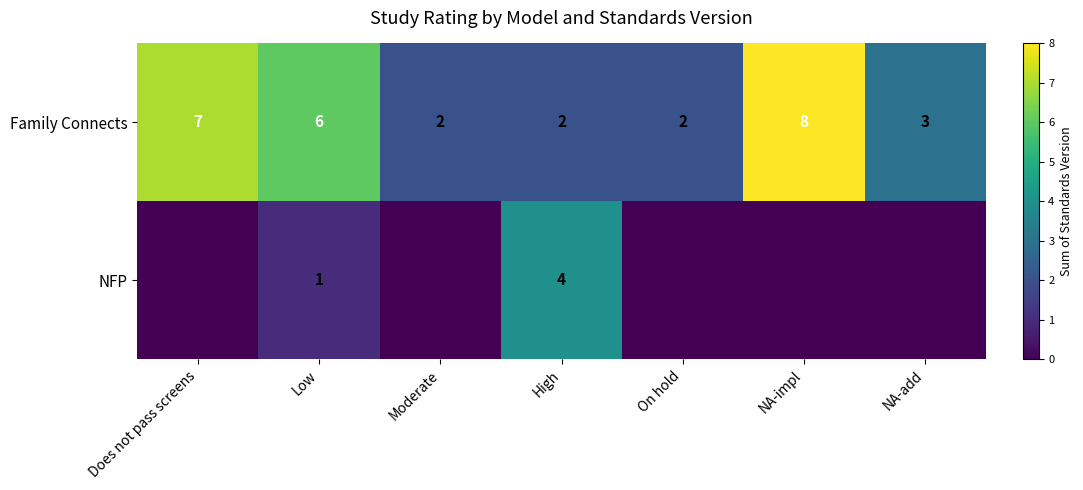

The value of Family Connects at Low is 4. True or false?

False